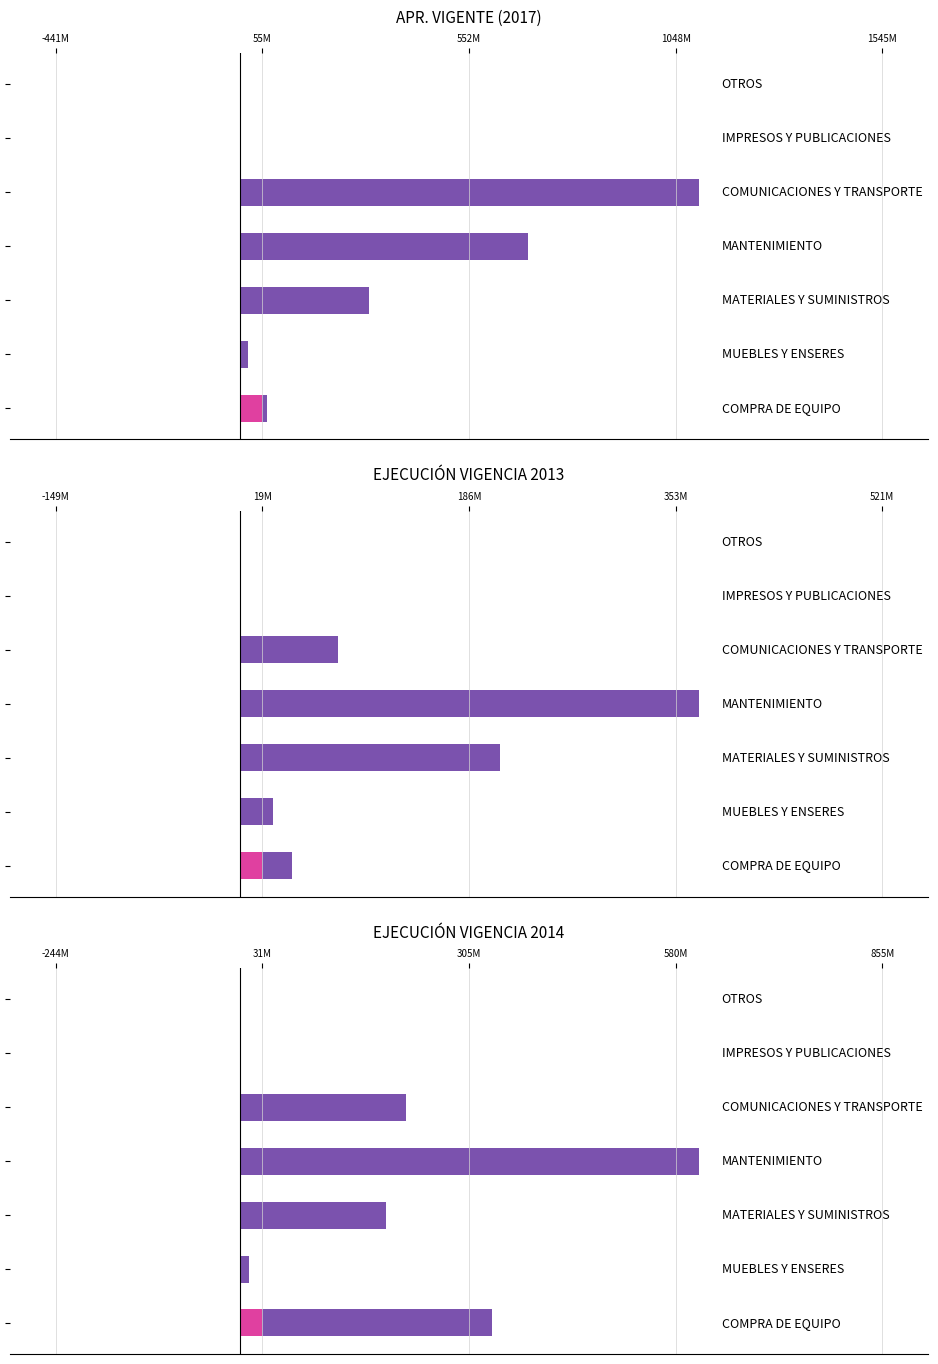

How many data points does each series have?

7